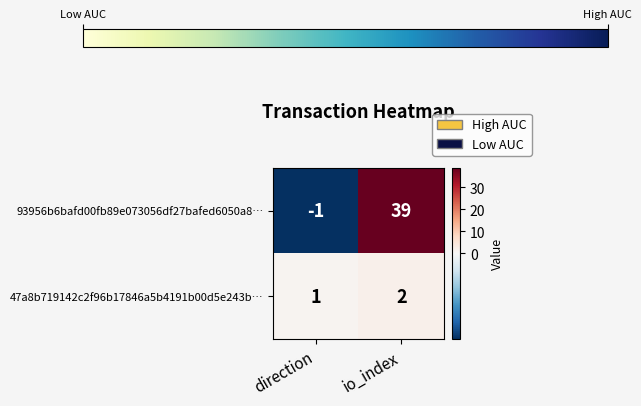

Which series has the widest spread of values?

93956b6bafd00fb89e073056df27bafed6050a8…